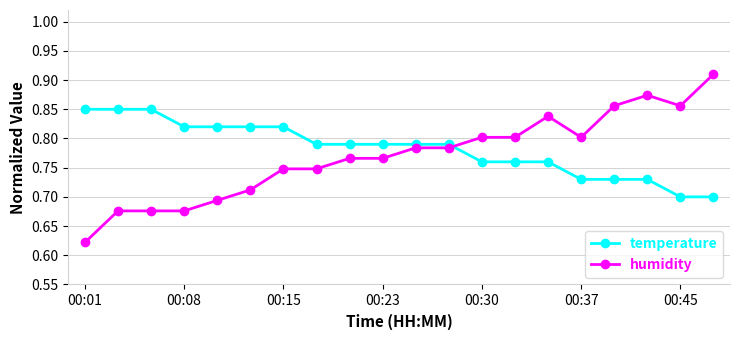

Count the temperature values in the range 0 to 1.

20